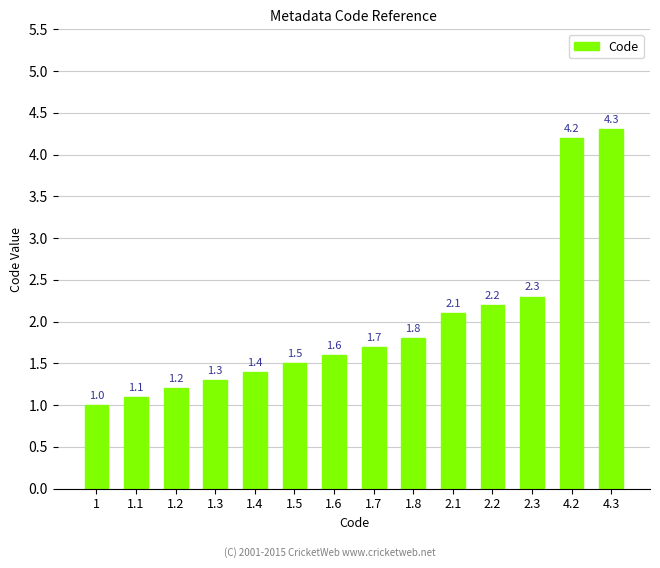

What is the value of the 14th bar from the left?

4.3